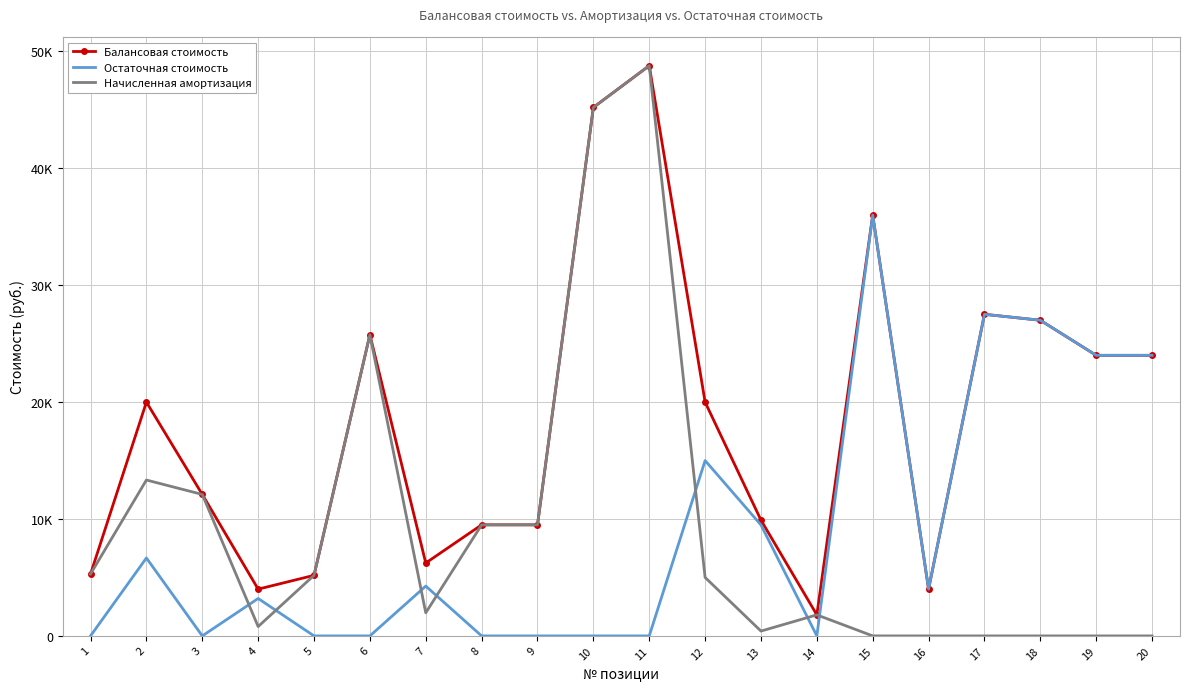

What are all the series names shown in the legend?

Балансовая стоимость, Остаточная стоимость, Начисленная амортизация